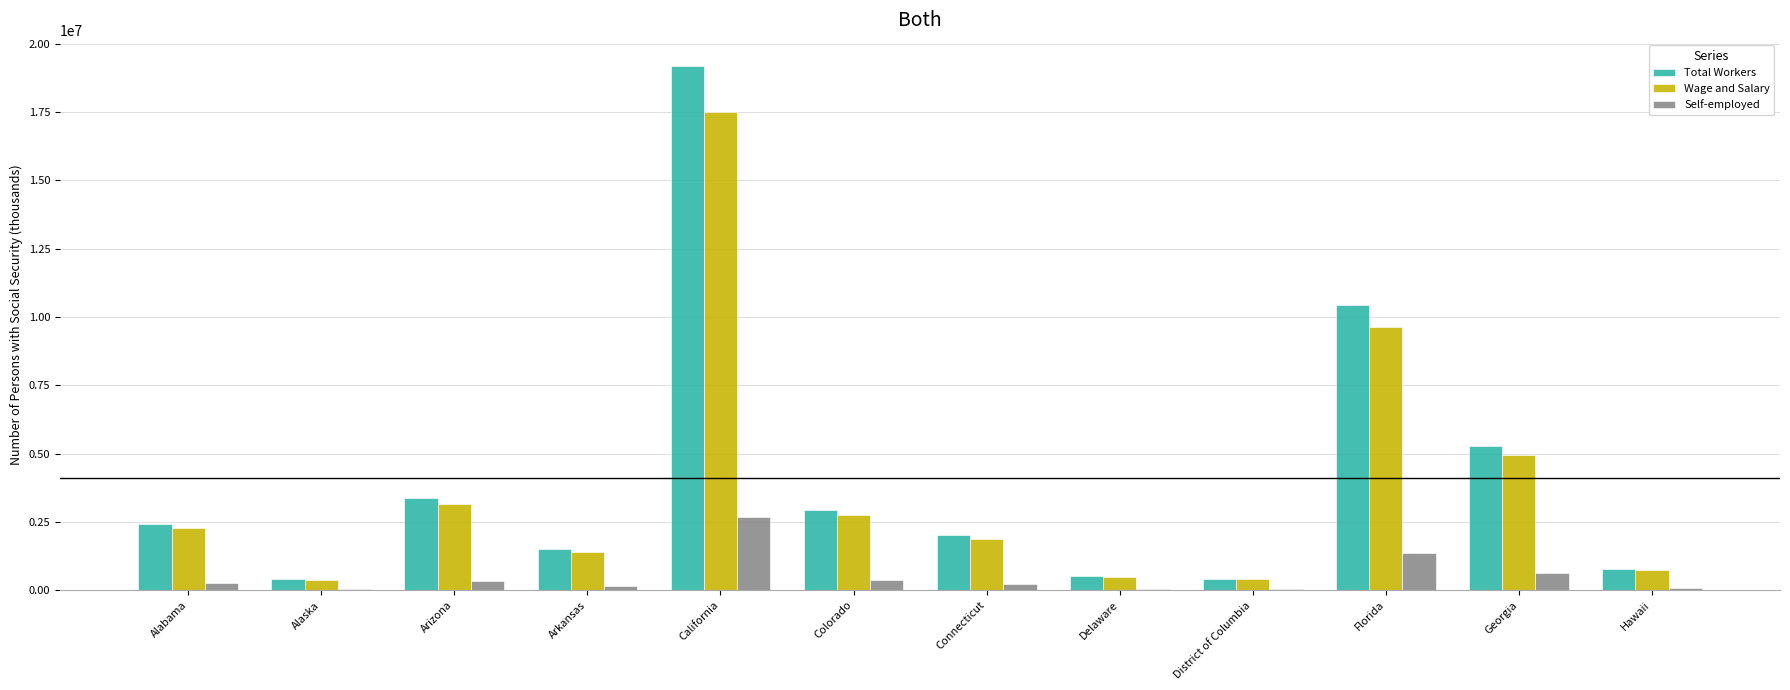

Where is Wage and Salary nearest to the value 8944248?

Florida